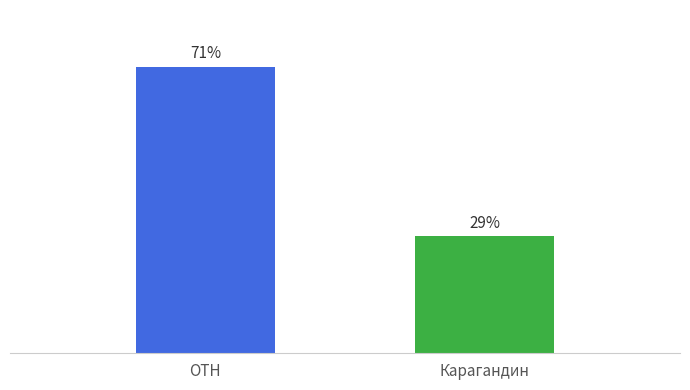

List the labels in order of value, smallest first.

Карагандин, OTH